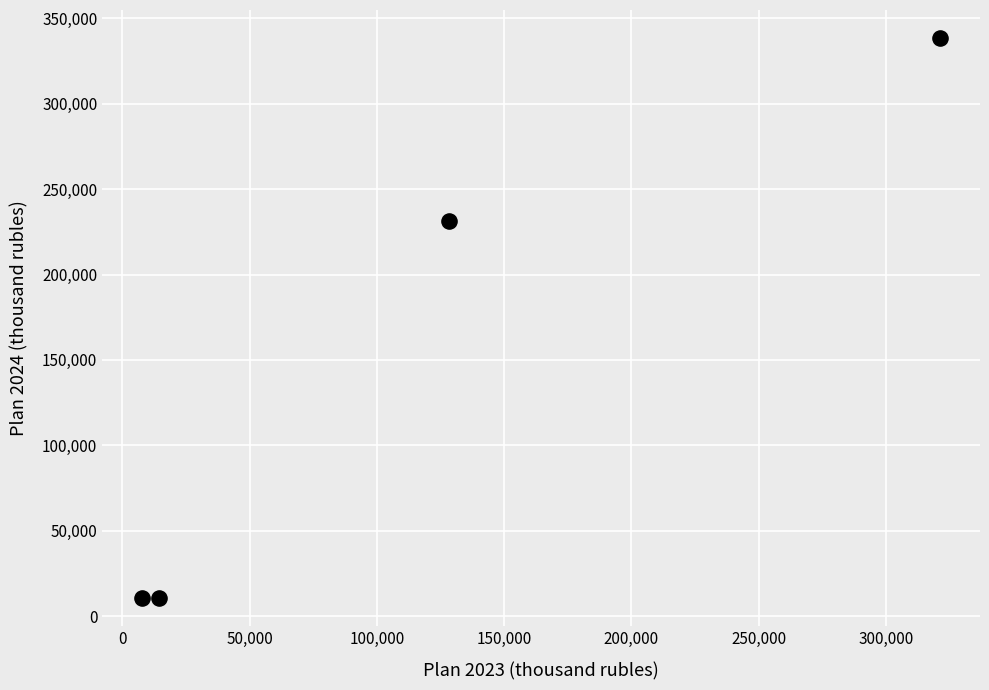

What is the average X value?

117929